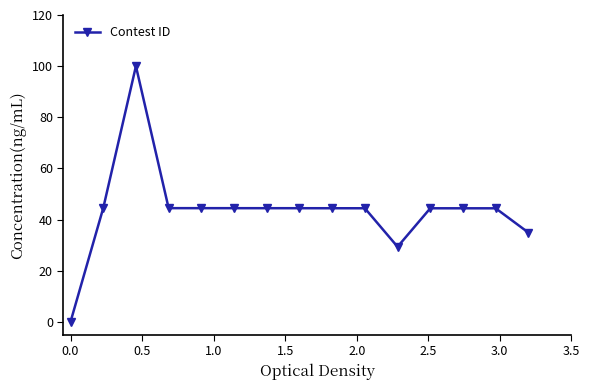

What is the average value?

43.5